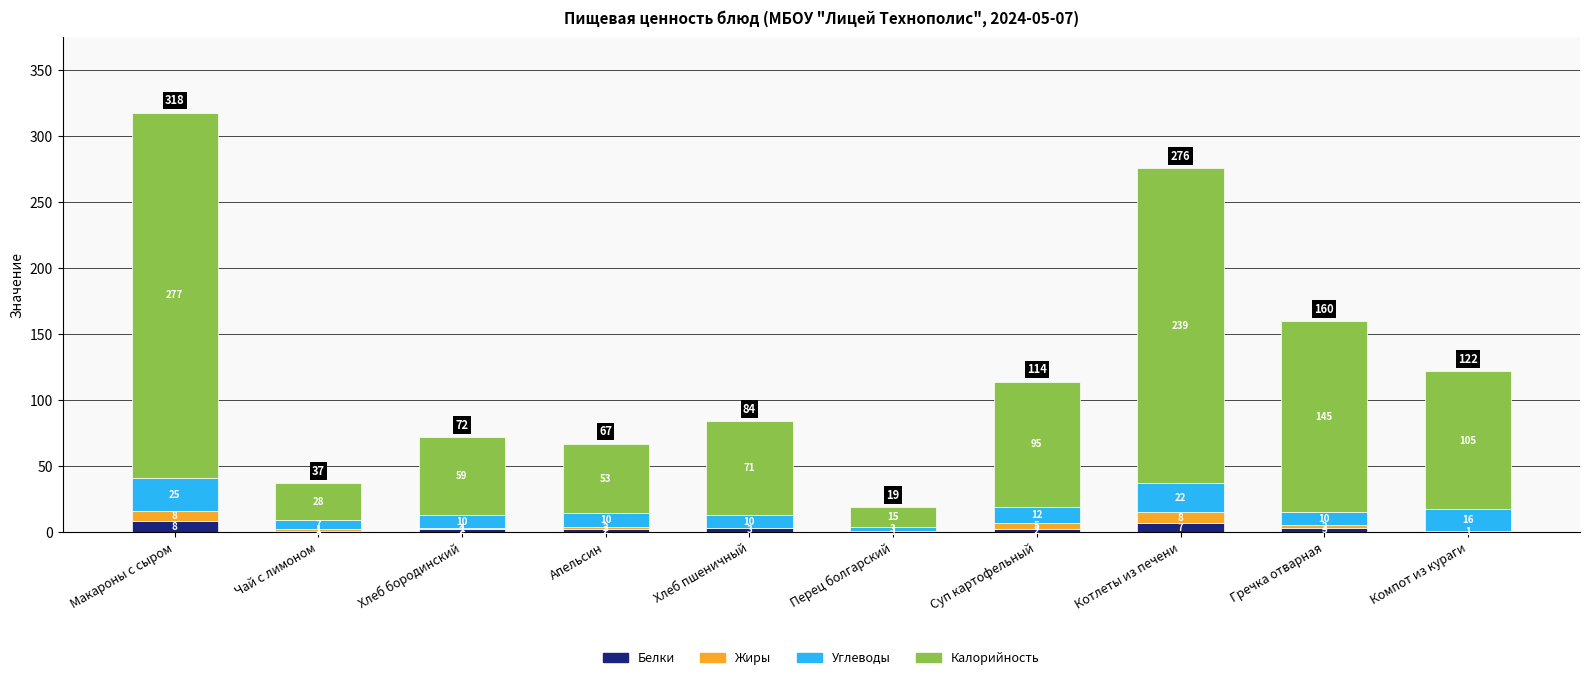

What is the sum of all Белки values?

30